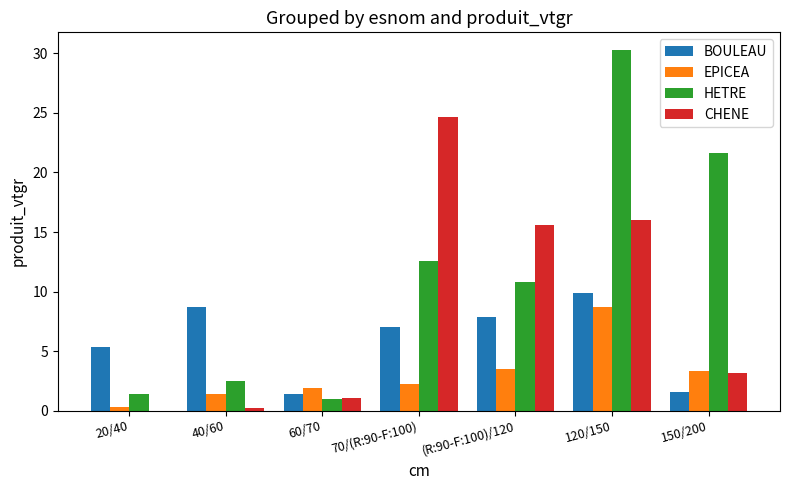

What is the greatest value displayed?

30.3